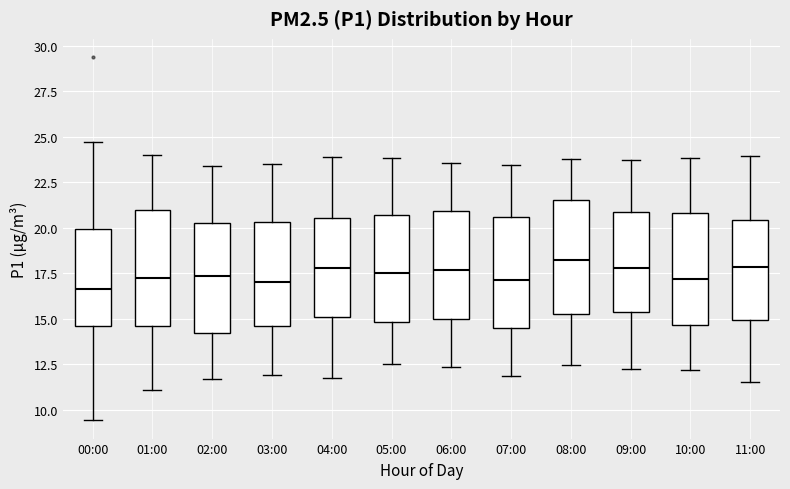

Reading left to right, transcribe this box plot: for each box, give where its median line is, the range the box spans, and where its two whiskers end, as read against the y-axis. The values are not printed on the chart, so give them approximately, as read against the axis.

00:00: median 16.5, box 14.5 to 20.0, whiskers 9.5 to 24.5
01:00: median 17.5, box 14.5 to 21.0, whiskers 11.0 to 24.0
02:00: median 17.5, box 14.5 to 20.5, whiskers 11.5 to 23.5
03:00: median 17.0, box 14.5 to 20.5, whiskers 12.0 to 23.5
04:00: median 18.0, box 15.0 to 20.5, whiskers 12.0 to 24.0
05:00: median 17.5, box 15.0 to 20.5, whiskers 12.5 to 24.0
06:00: median 17.5, box 15.0 to 21.0, whiskers 12.5 to 23.5
07:00: median 17.0, box 14.5 to 20.5, whiskers 12.0 to 23.5
08:00: median 18.5, box 15.5 to 21.5, whiskers 12.5 to 24.0
09:00: median 18.0, box 15.5 to 21.0, whiskers 12.5 to 23.5
10:00: median 17.0, box 14.5 to 21.0, whiskers 12.0 to 24.0
11:00: median 18.0, box 15.0 to 20.5, whiskers 11.5 to 24.0